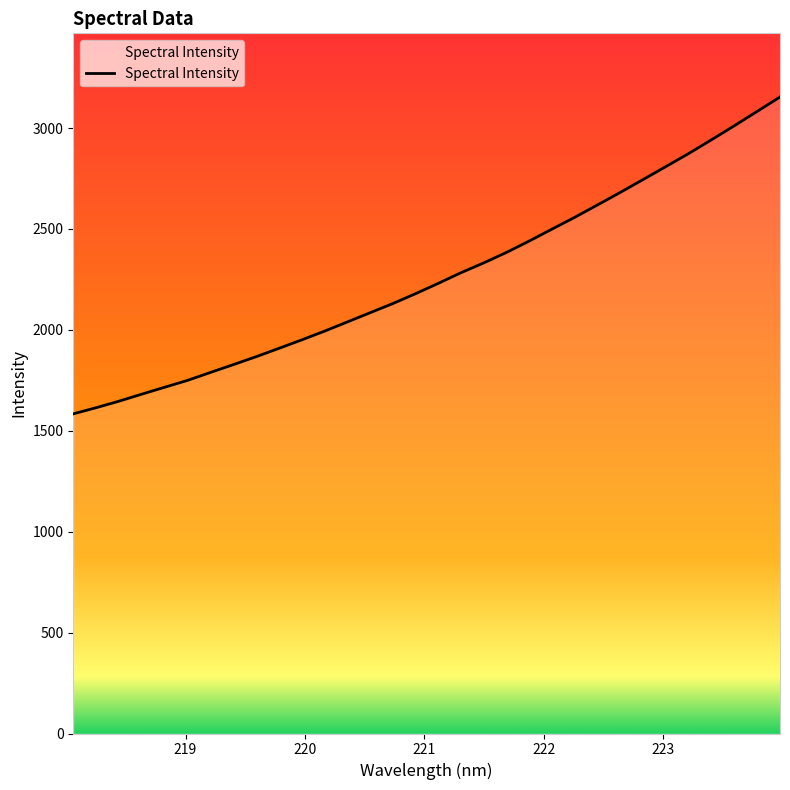

What is the greatest value displayed?

3154.0